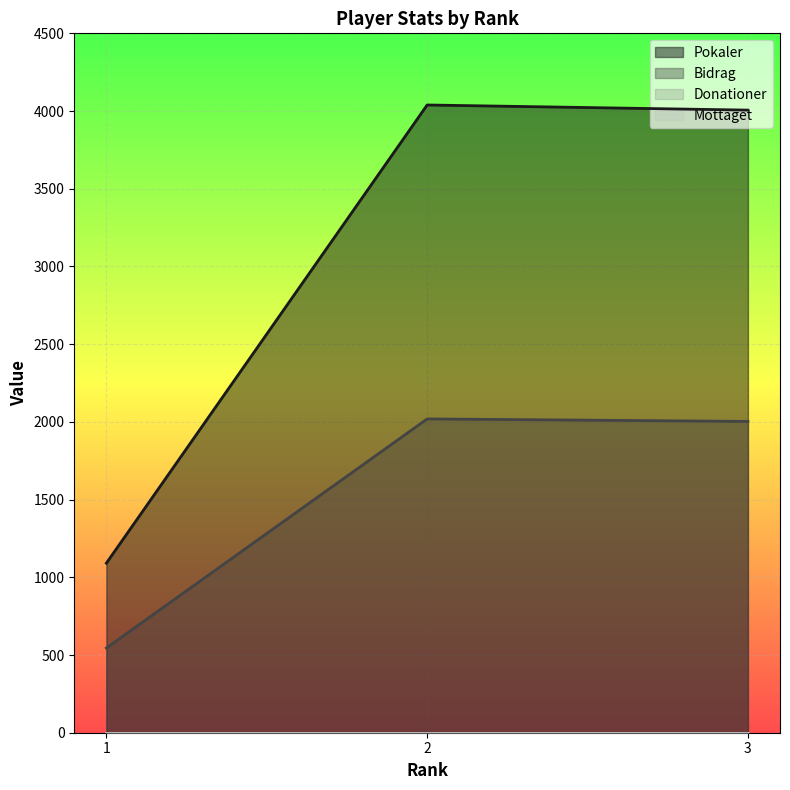

True or false: Bidrag has a value of 2019 at 2.

True